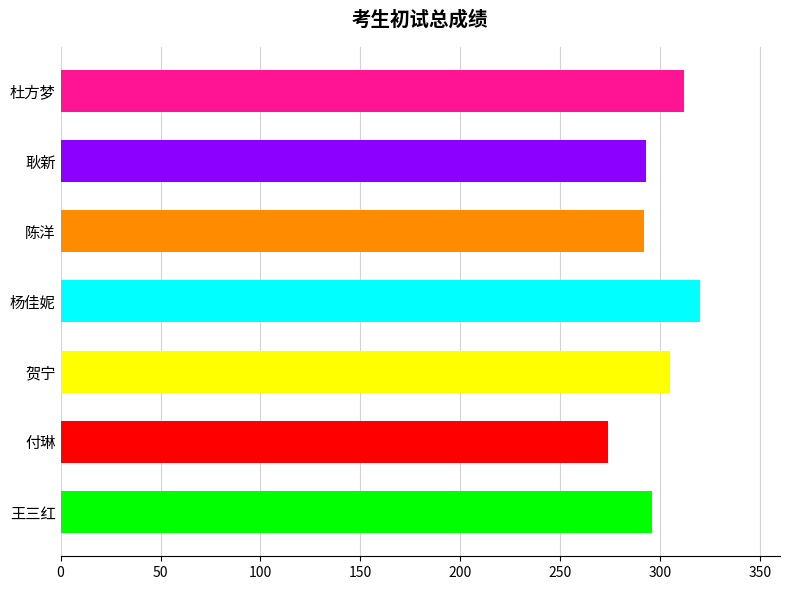

What is the difference between the values at 杜方梦 and 付琳?

38